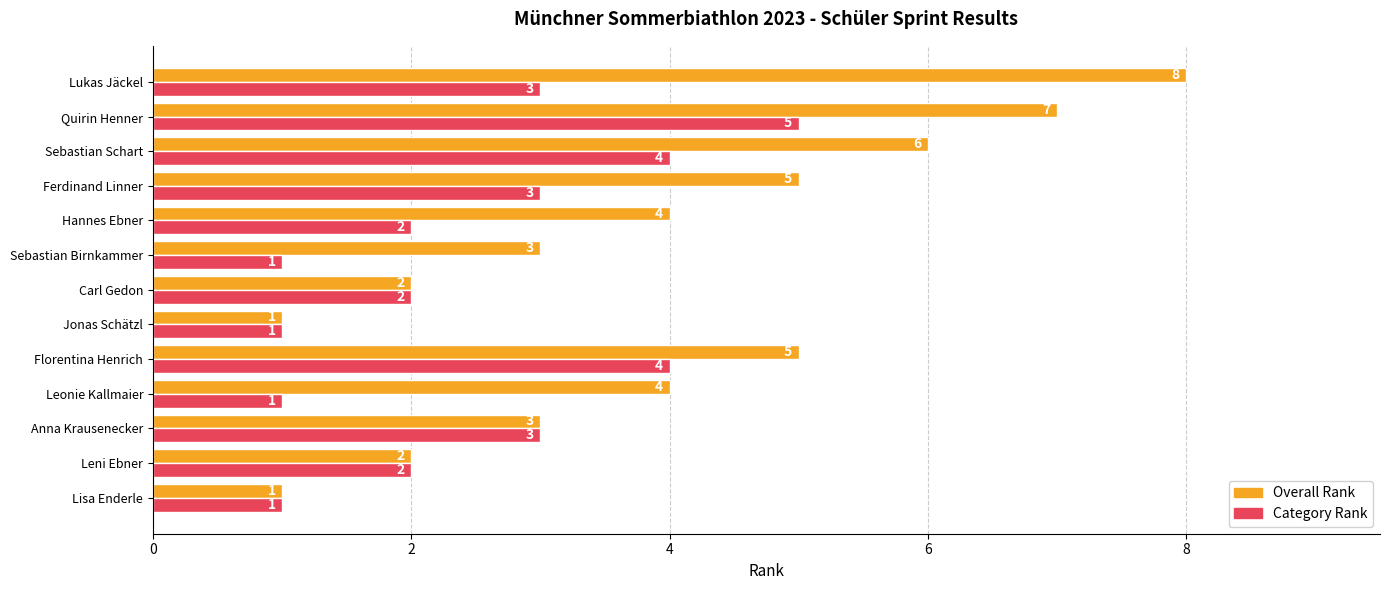

Count the Overall Rank values in the range 2 to 5.

8